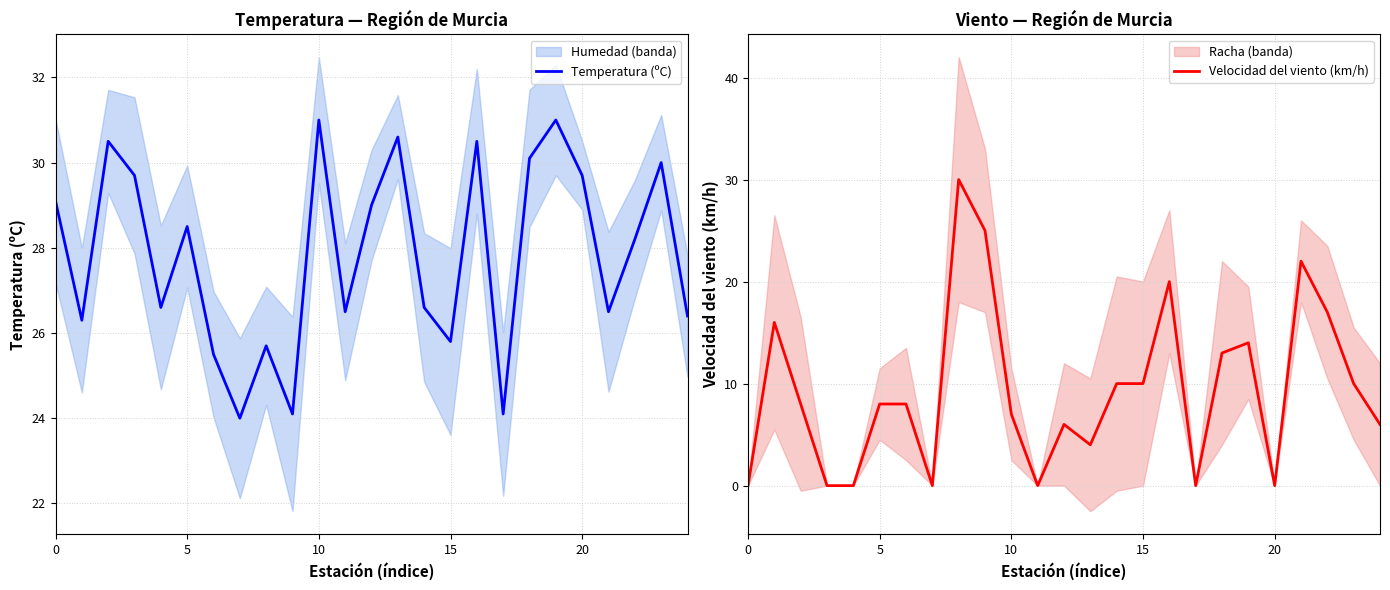

The value of Velocidad del viento (km/h) at 5 is 14. True or false?

False